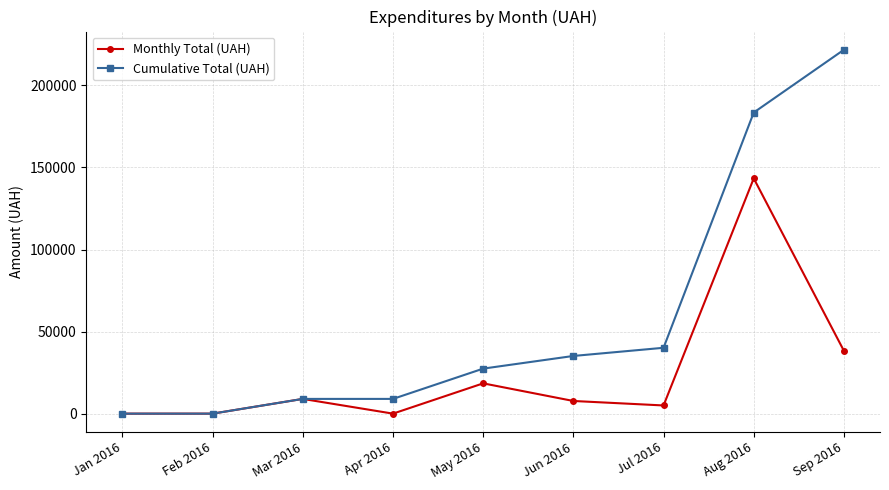

What are all the series names shown in the legend?

Monthly Total (UAH), Cumulative Total (UAH)